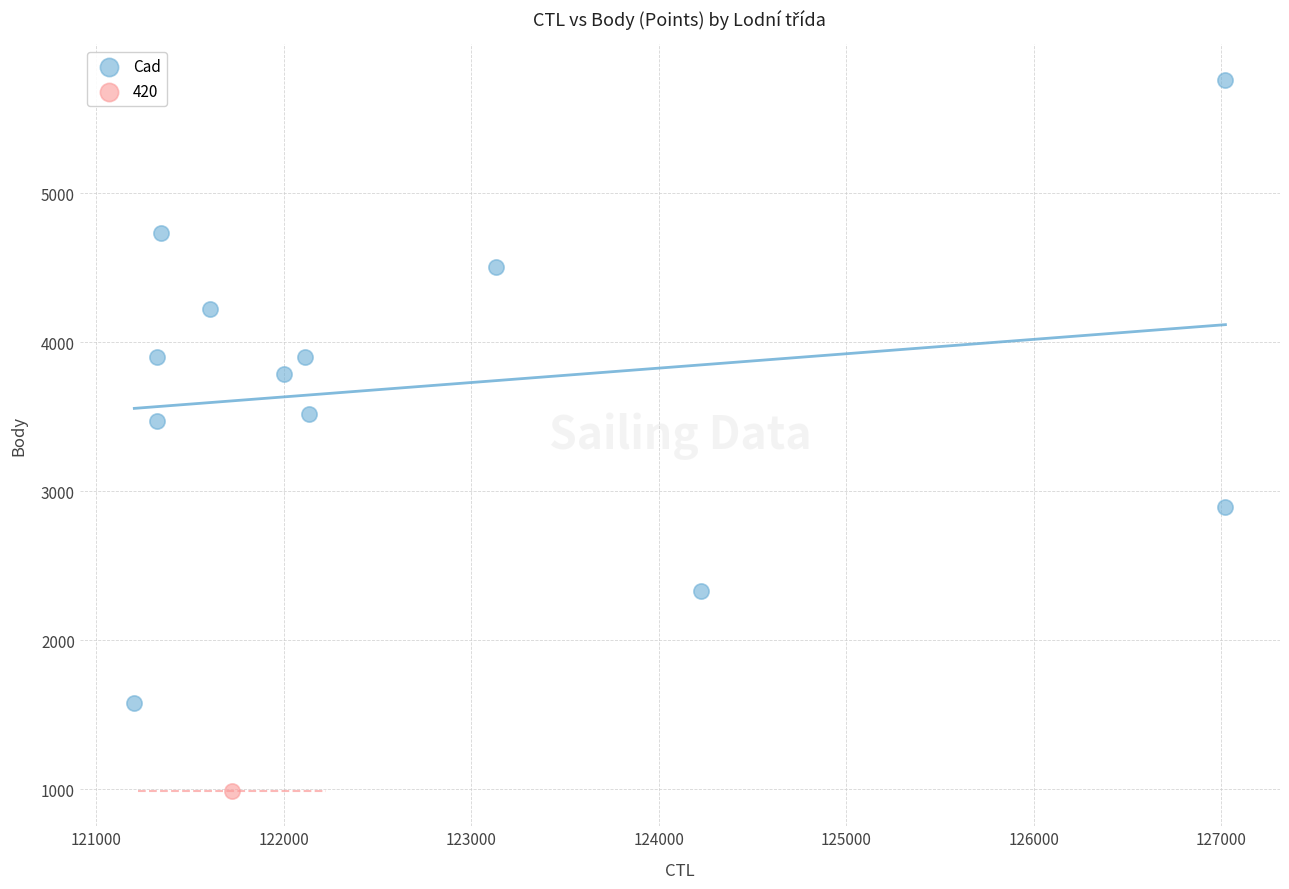

What are all the series names shown in the legend?

Cad, 420